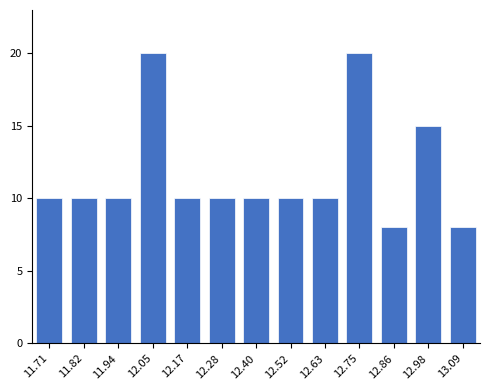

Reading right to left, what are all the values shown in this chart?

13.09=8	12.98=15	12.86=8	12.75=20	12.63=10	12.52=10	12.40=10	12.28=10	12.17=10	12.05=20	11.94=10	11.82=10	11.71=10